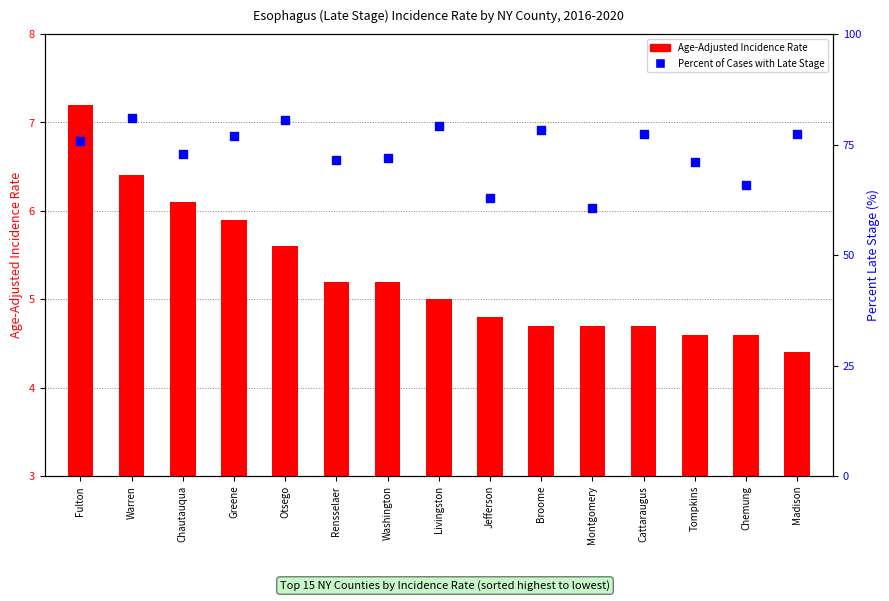

What is the total value across all series at Washington?

77.1